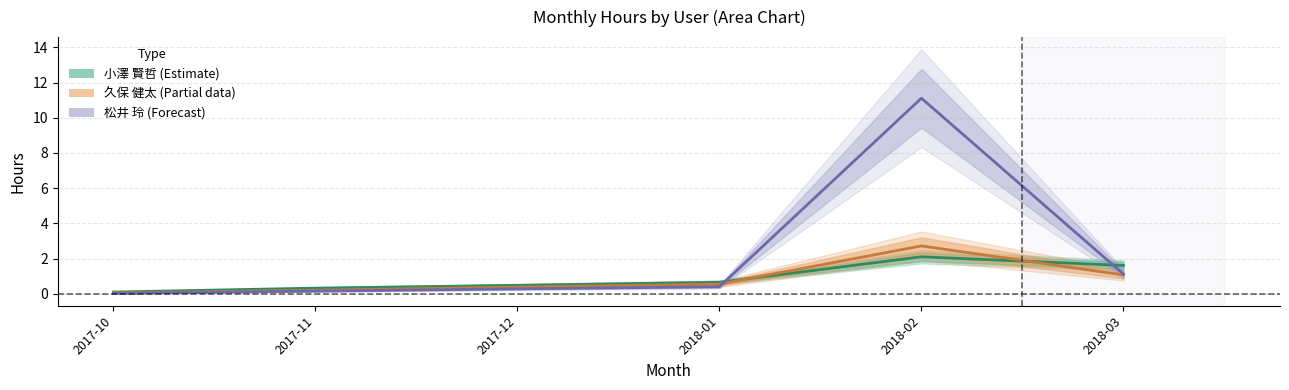

What is the label of the 5th point from the right?

2017-11